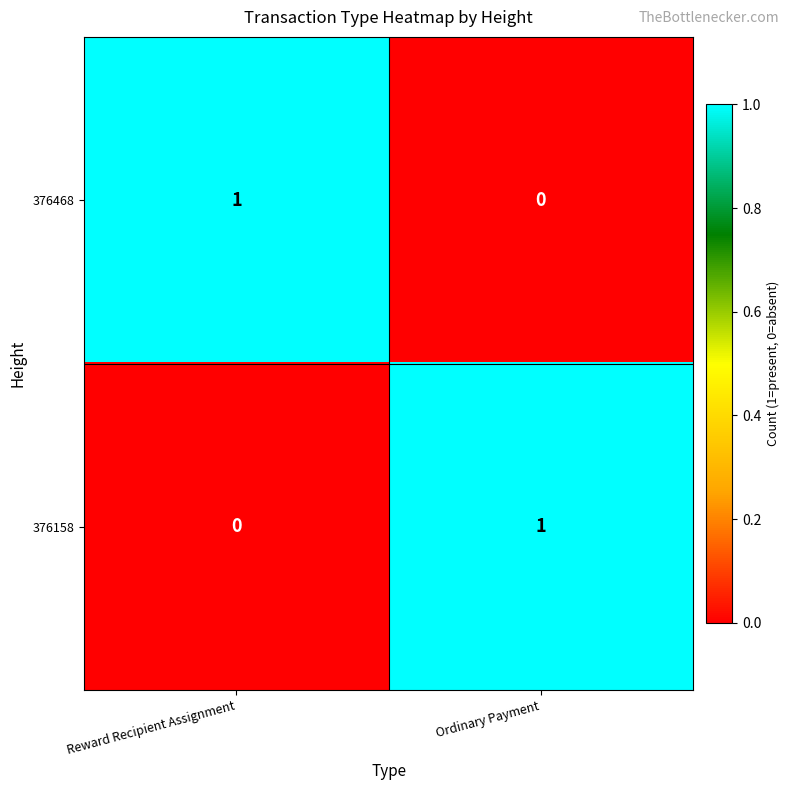

Reading left to right, transcribe all the data shown in this chart.

376468: 1	0
376158: 0	1